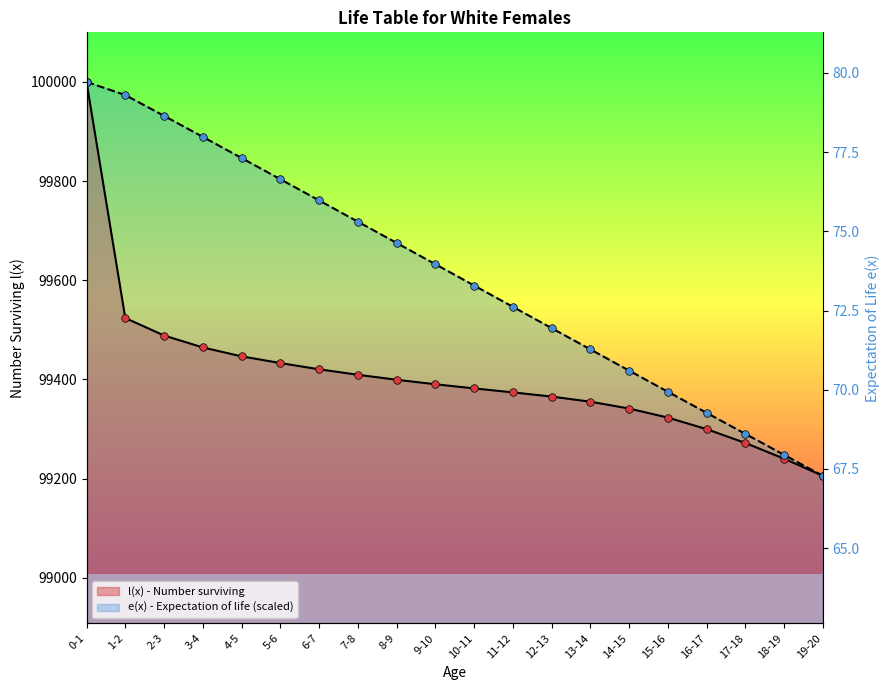

Which series contains the highest Y value?

l(x) - Number surviving